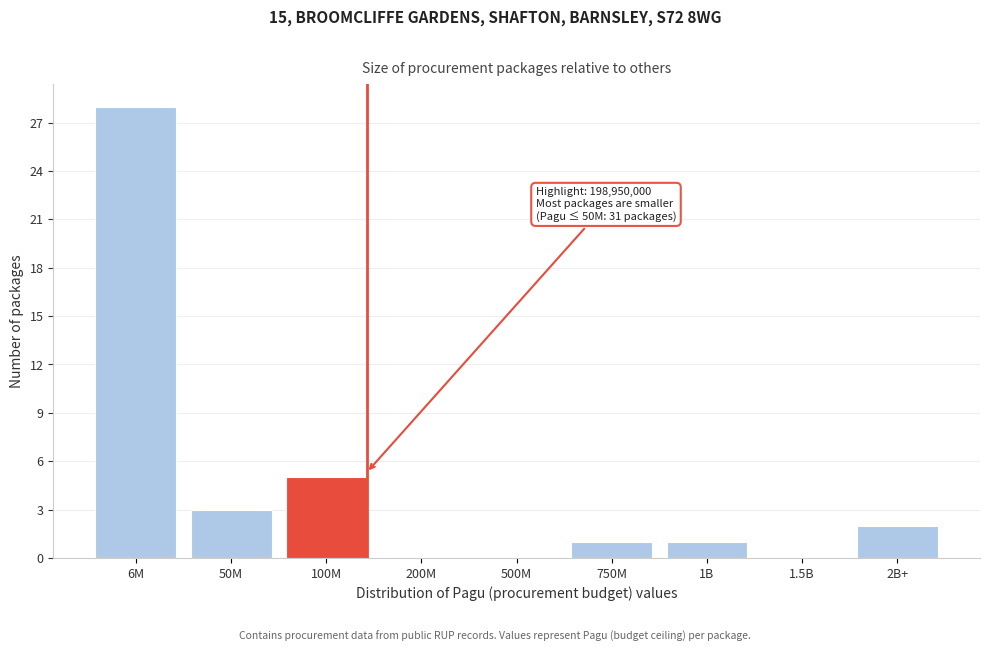

Reading left to right, transcribe all the data shown in this chart.

6M=28	50M=3	100M=5	200M=0	500M=0	750M=1	1B=1	1.5B=0	2B+=2